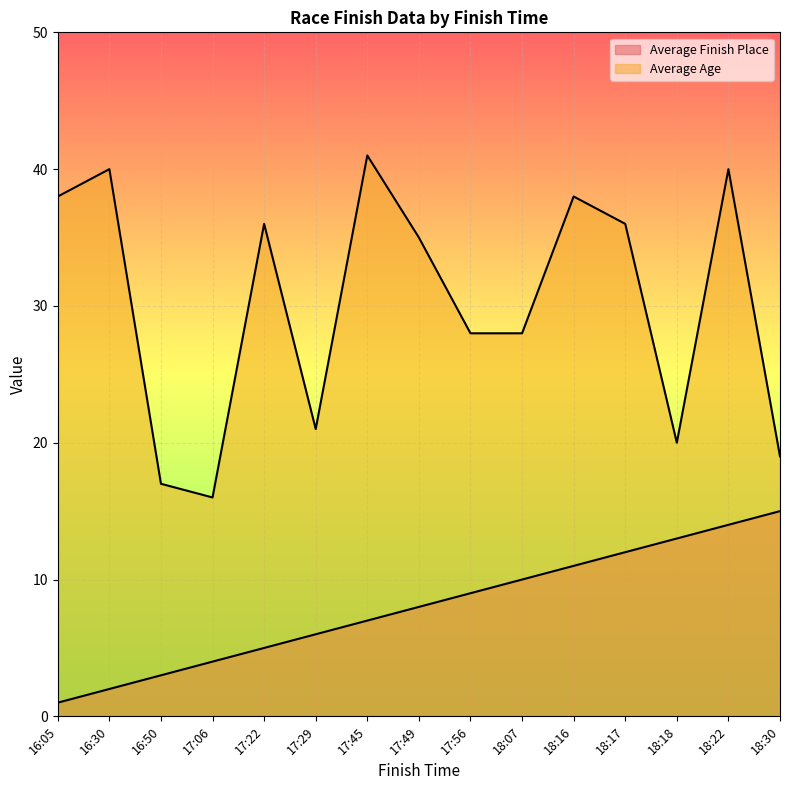

Which label corresponds to the smallest value in the chart?

16:05